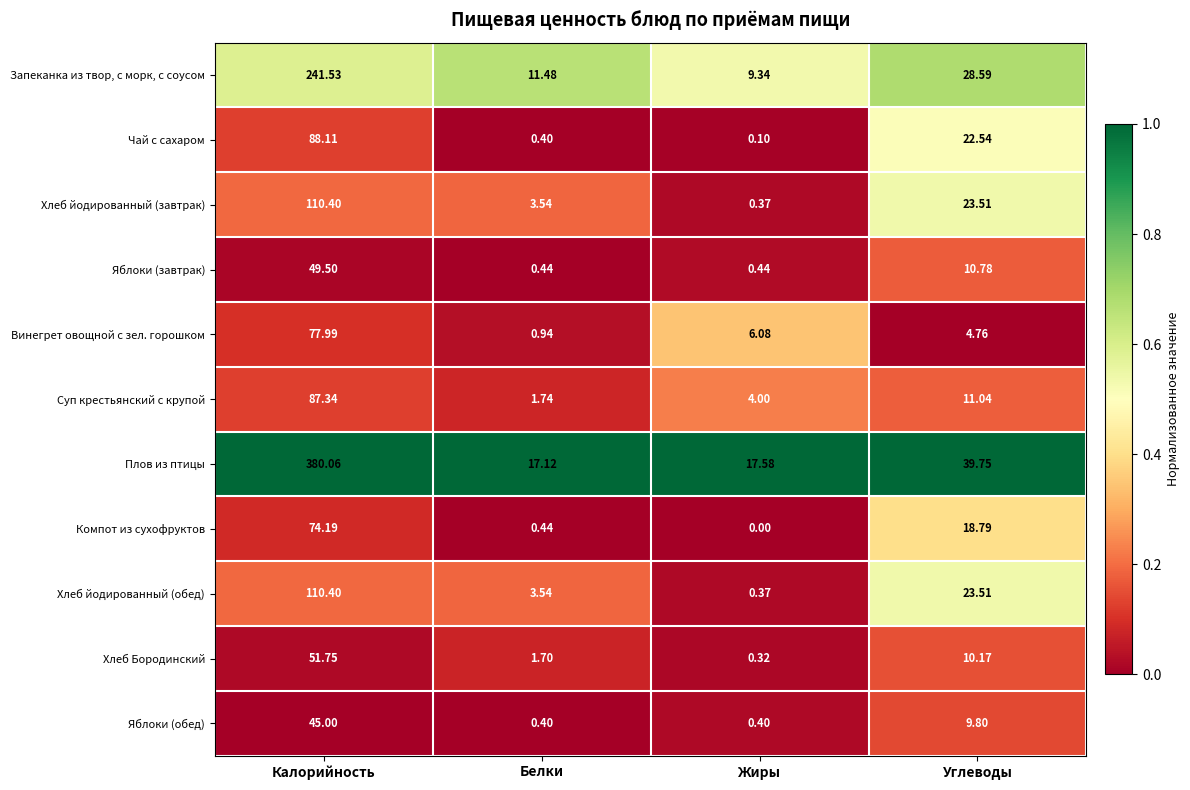

Rank the categories by Чай с сахаром value from highest to lowest.

Калорийность, Углеводы, Белки, Жиры